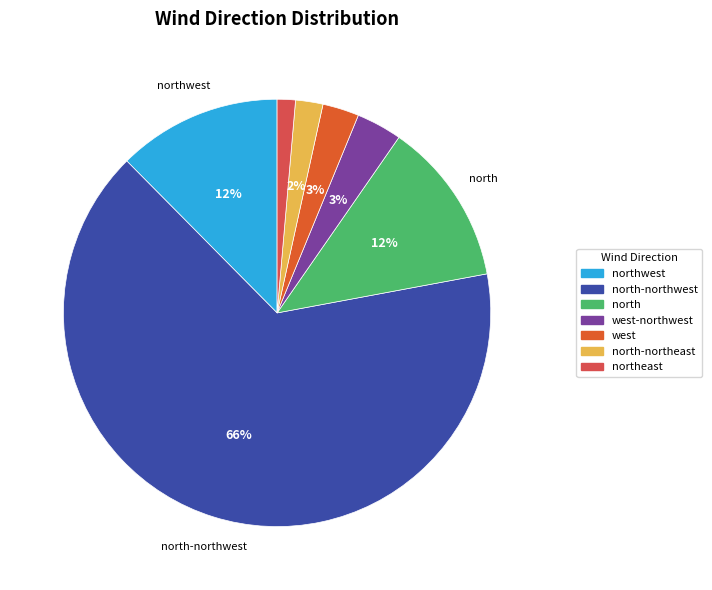

True or false: north-northeast accounts for 17% of the total.

False